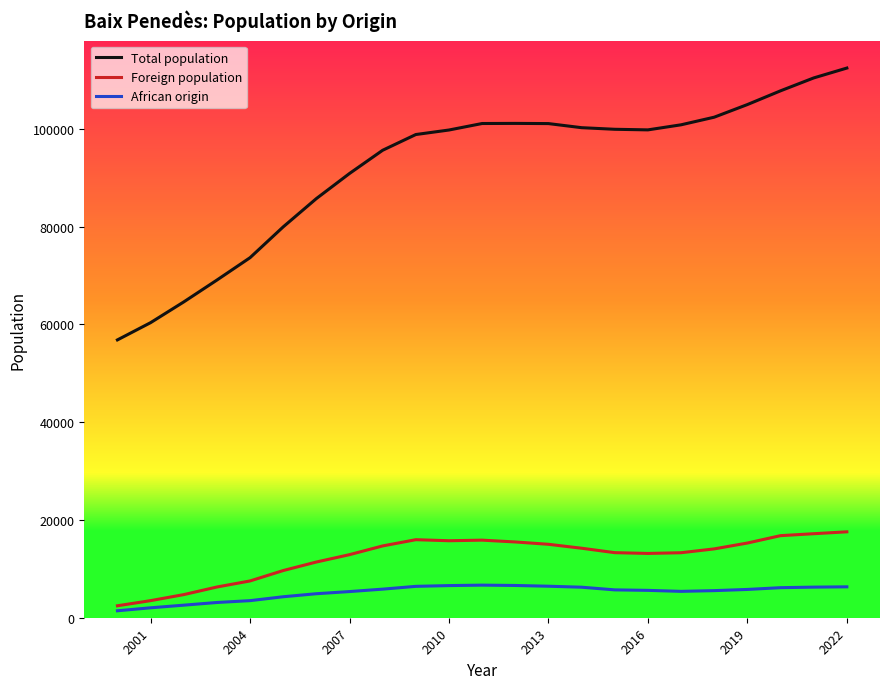

Which series has the largest total across all categories?

Total population